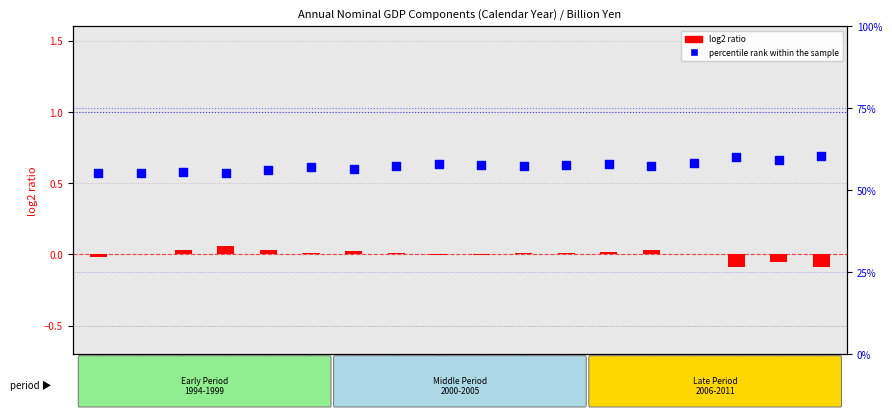

Which series contains the highest Y value?

percentile rank within the sample